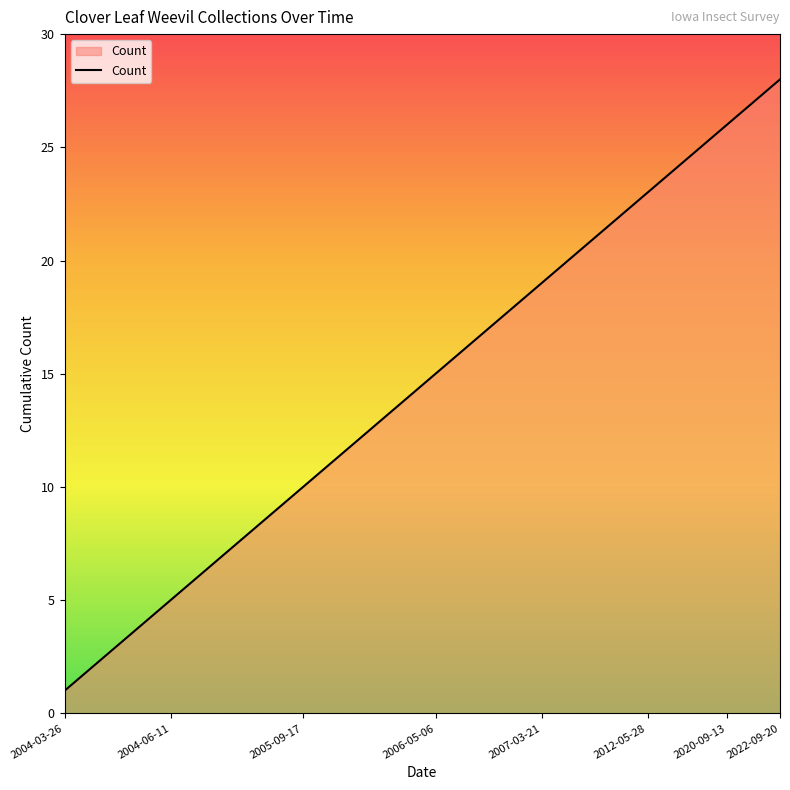

What is the maximum value shown in the chart?

28